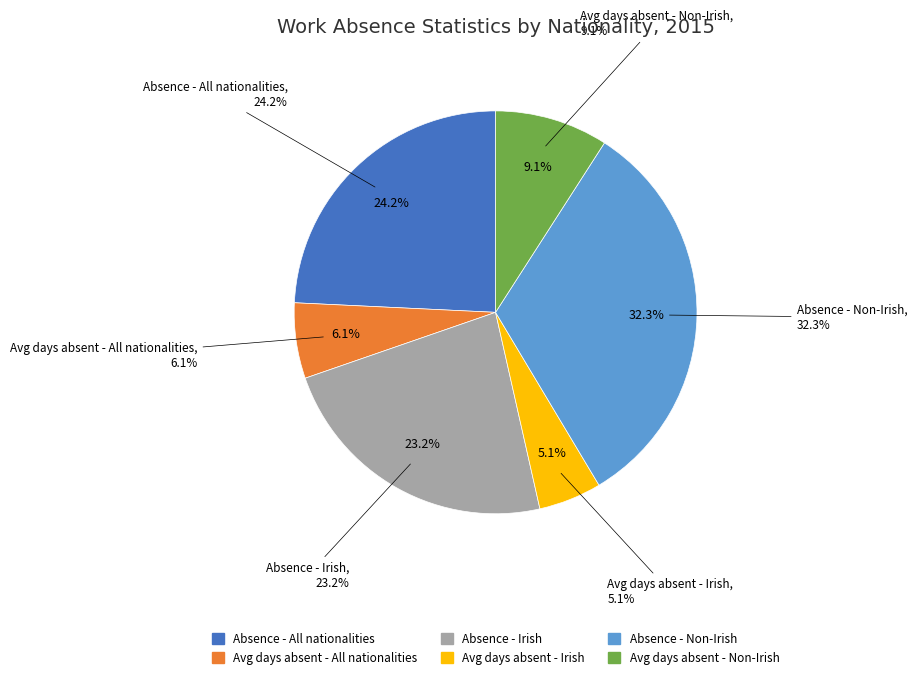

What is the largest slice in the pie chart?

Absence from work due to health problems (Non-Irish)